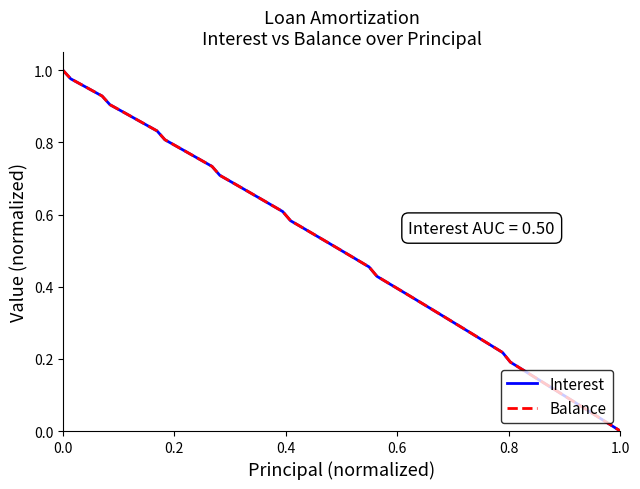

True or false: Interest has more than 2 points higher than both neighbors.

False